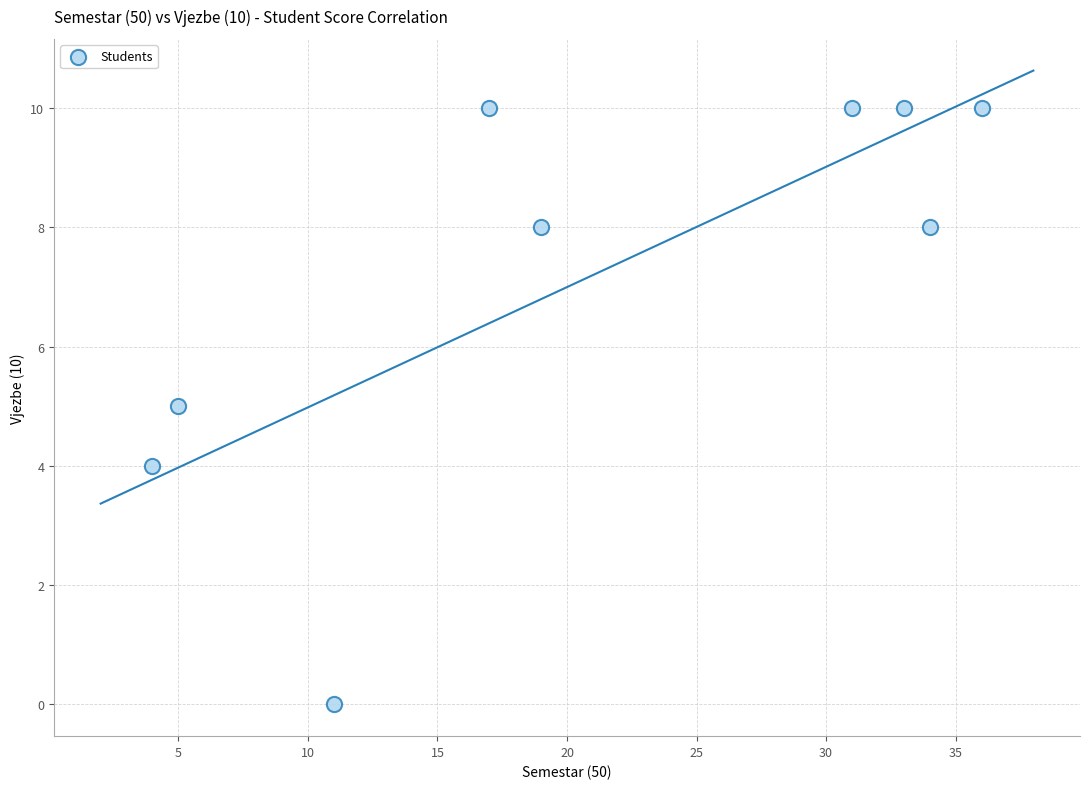

What is the average X value?

21